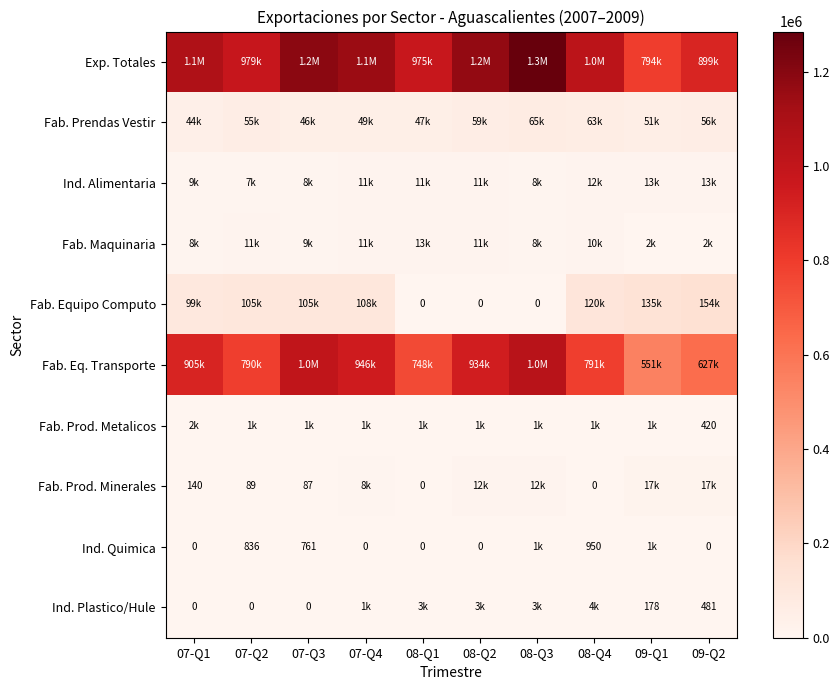

Which has a higher value, 09-Q1 or 07-Q2?

07-Q2